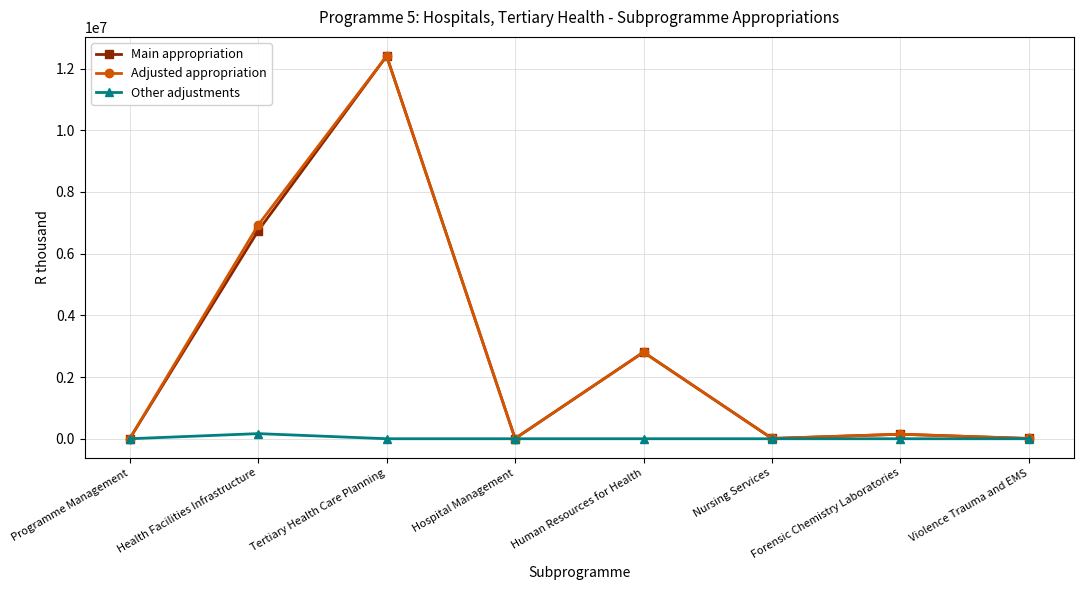

What is the difference between the Main appropriation values at Nursing Services and Human Resources for Health?

2796286